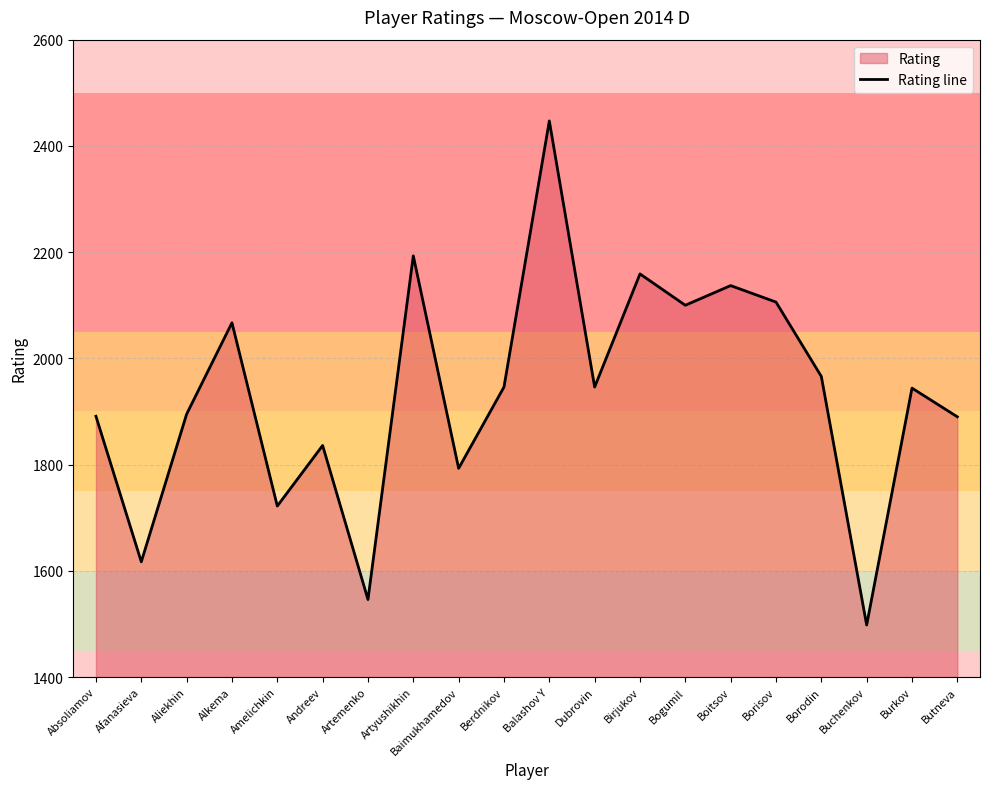

Which label corresponds to the largest value in the chart?

Balashov Y